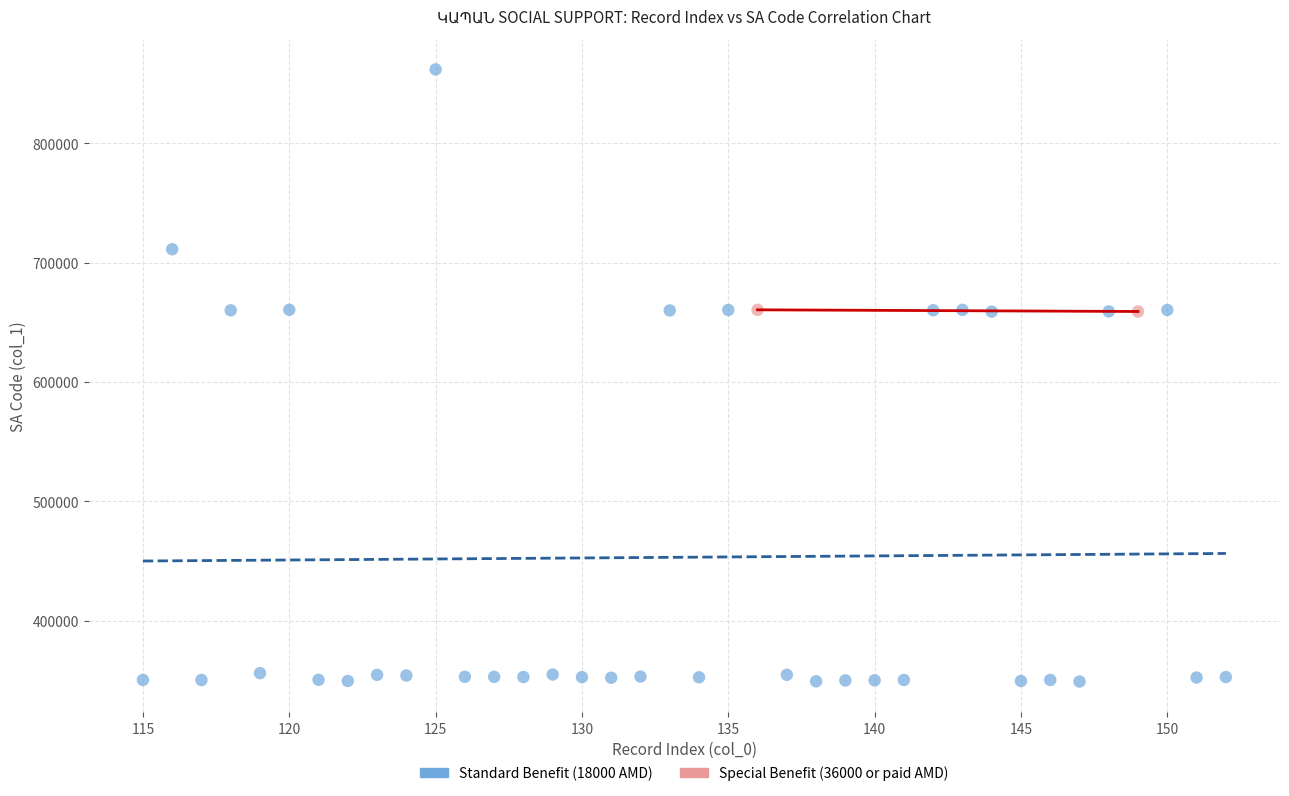

What are all the series names shown in the legend?

Standard Benefit (18000 AMD), Special Benefit (36000 or paid AMD)